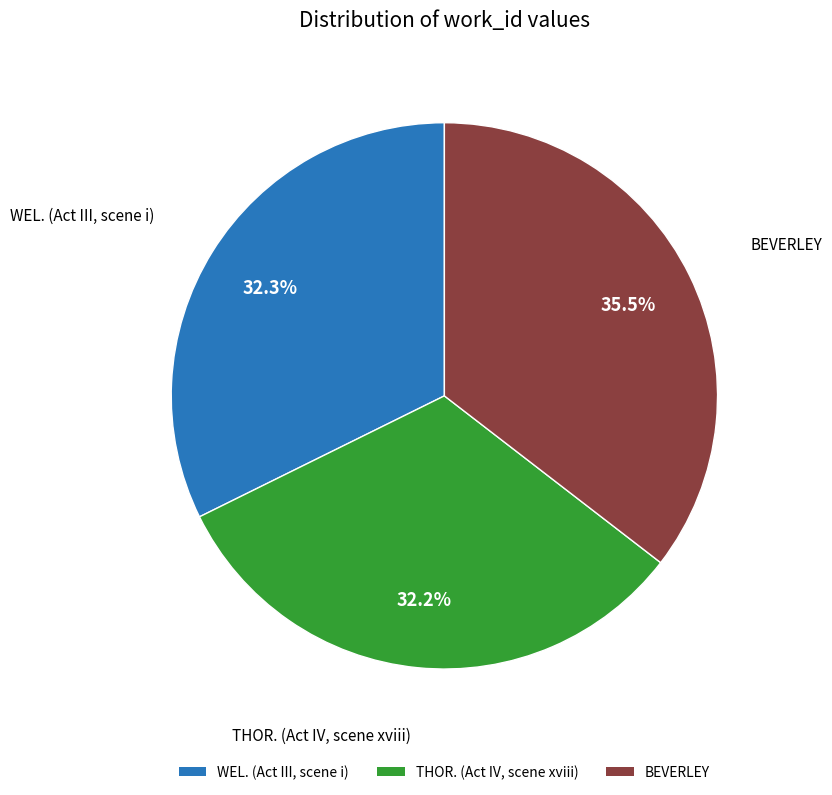

Which has a higher value, WEL. (Act III, scene i) or BEVERLEY?

BEVERLEY